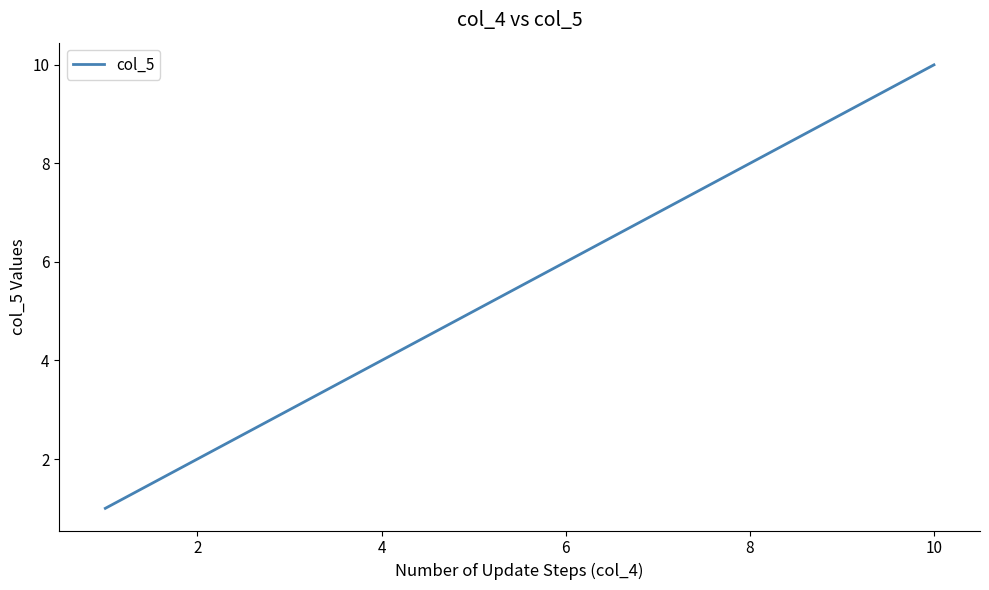

Reading left to right, extract all data points from this chart.

1	2	3	4	5	6	7	8	9	10